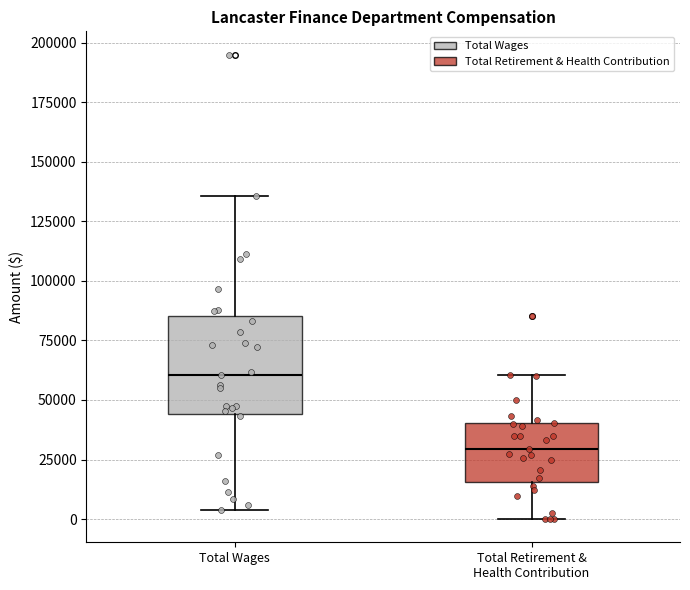

Reading left to right, transcribe this box plot: for each box, give where its median line is, the range the box spans, and where its two whiskers end, as read against the y-axis. The values are not printed on the chart, so give them approximately, as read against the axis.

Total Wages: median 60000, box 45000 to 85000, whiskers 5000 to 135000
Total Retirement & Health Contribution: median 30000, box 15000 to 40000, whiskers 0 to 60000